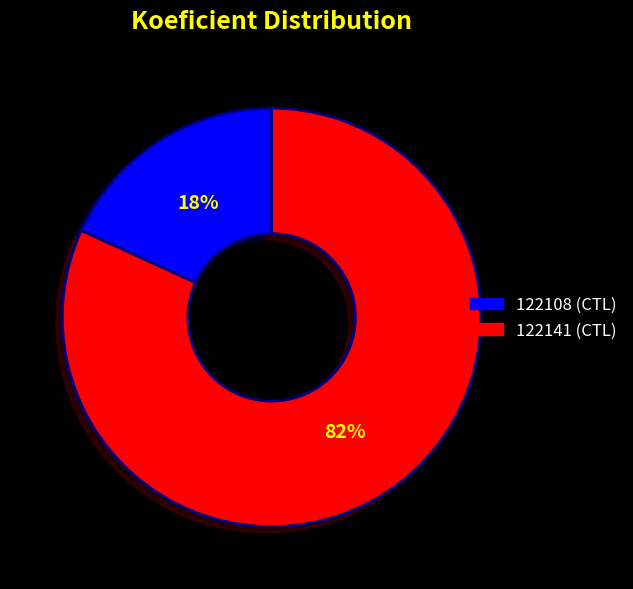

The 122108 slice represents 7% of the pie. True or false?

False